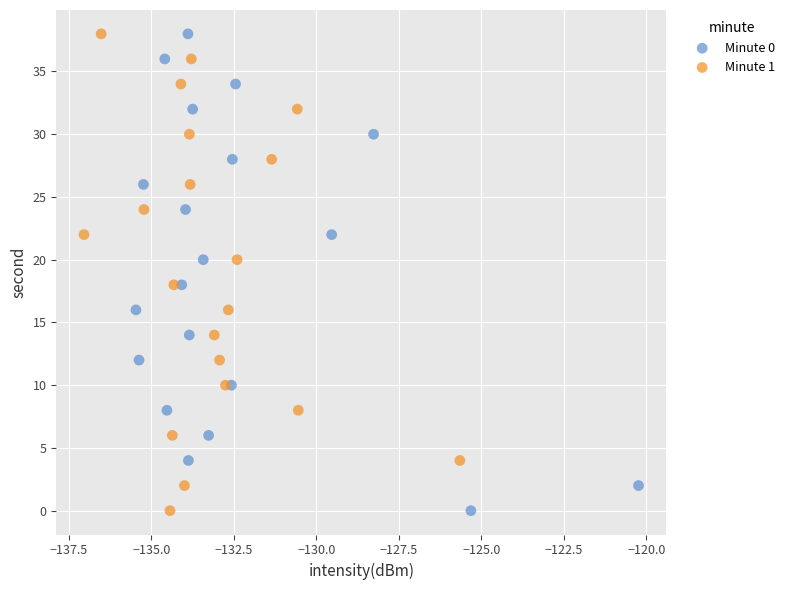

What are all the series names shown in the legend?

Minute 0, Minute 1